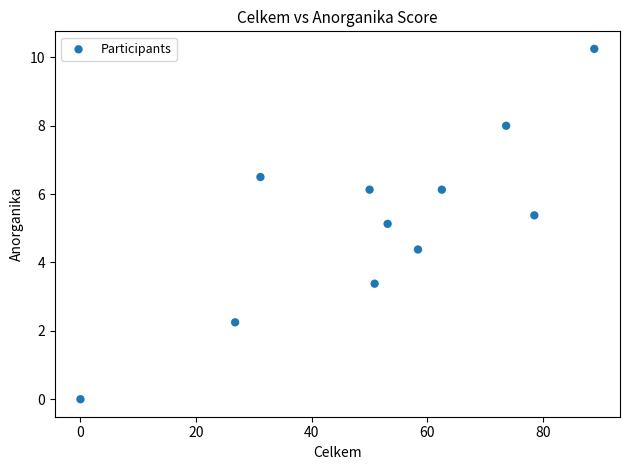

What Y value in the scatter plot is closest to 5?

5.1